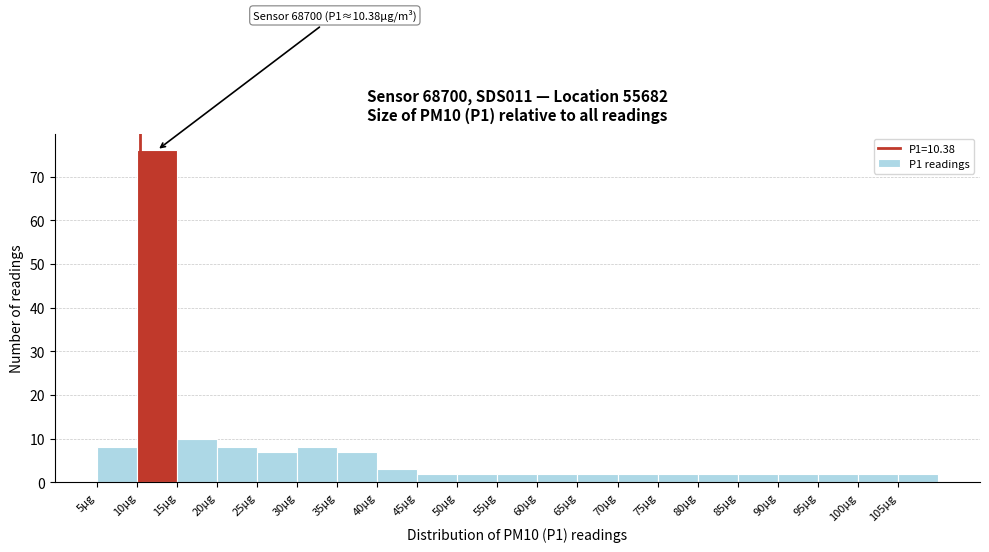

Which range on the x-axis has the tallest bar?

10 to 15